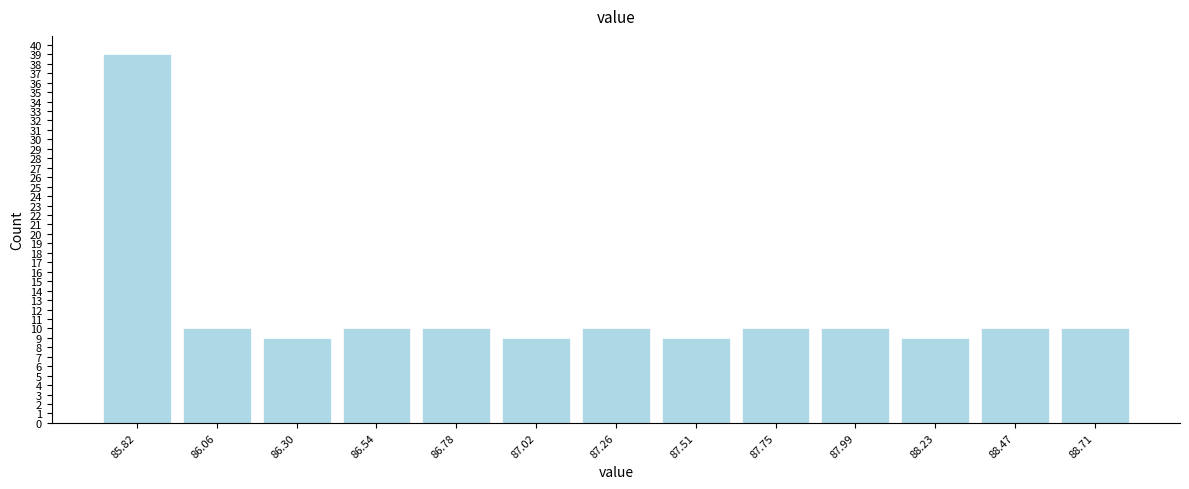

Reading left to right, extract all data points from this chart.

85.82=39	86.06=10	86.30=9	86.54=10	86.78=10	87.02=9	87.26=10	87.51=9	87.75=10	87.99=10	88.23=9	88.47=10	88.71=10